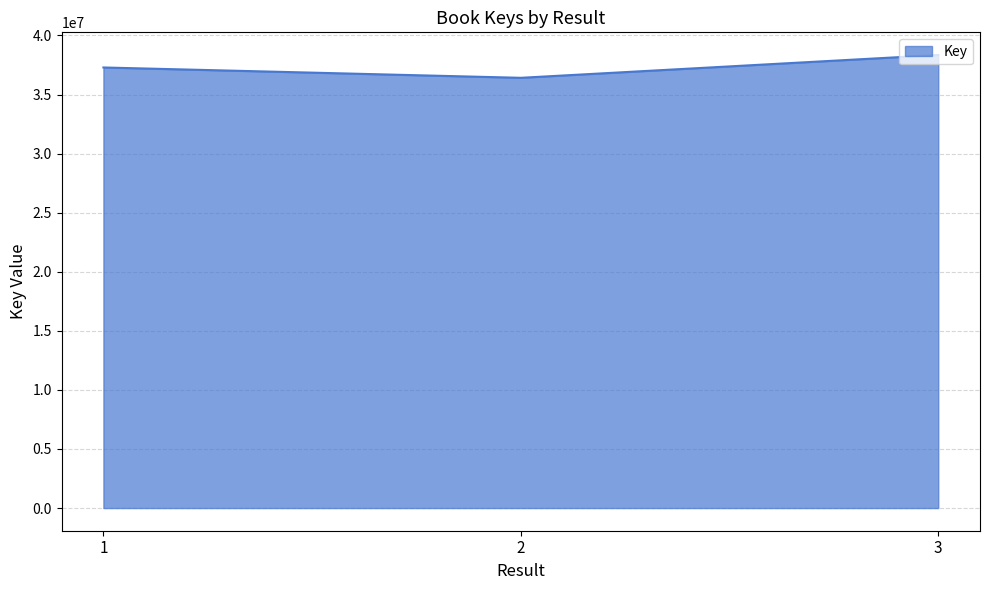

What is the change in value from 1 to 3?

+1056494